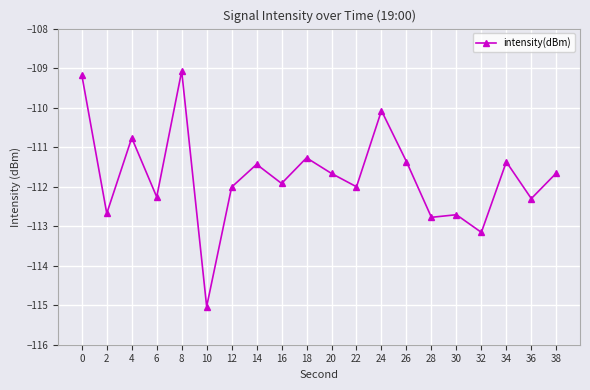

Between 20 and 24, which is larger?

24